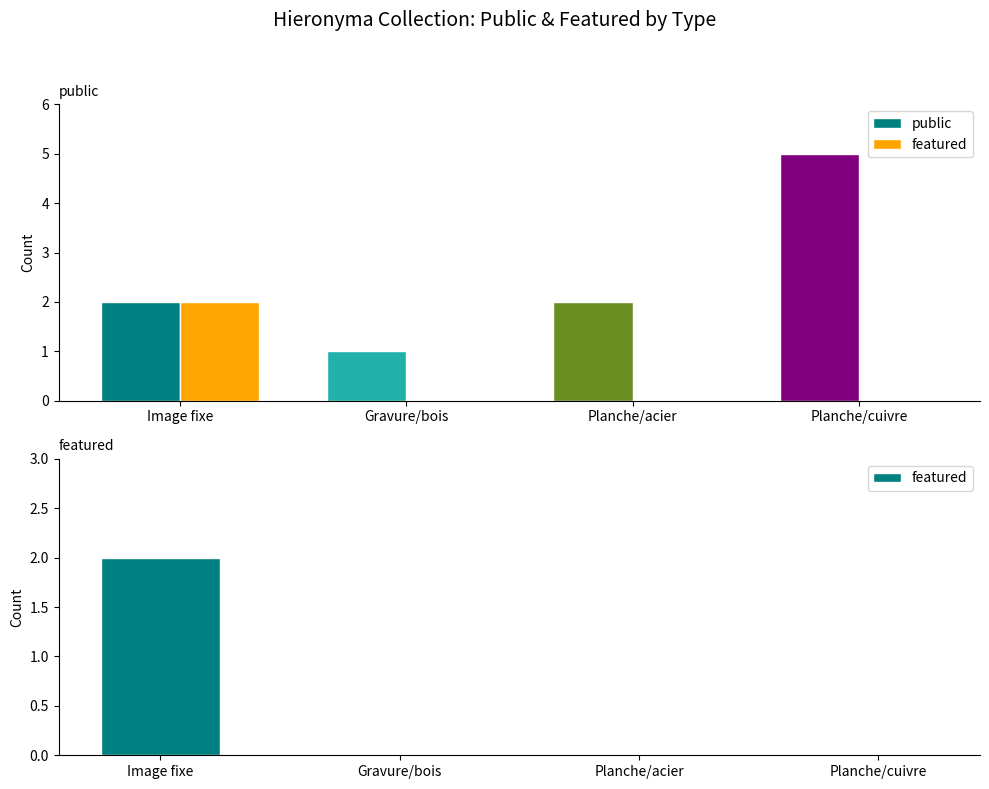

True or false: public has a value of 7 at Planche/cuivre.

False